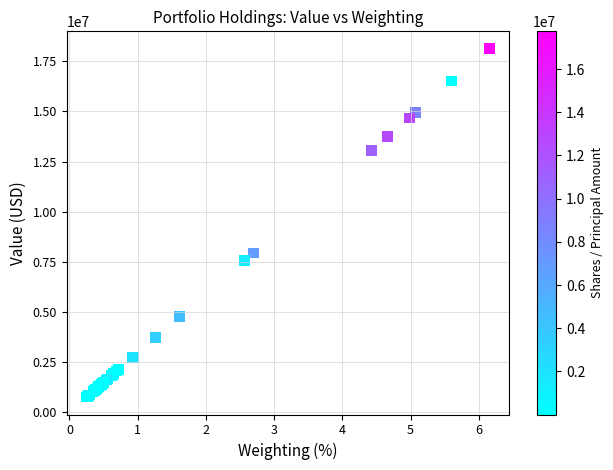

What Y value in the scatter plot is closest to 9439000?

7935000